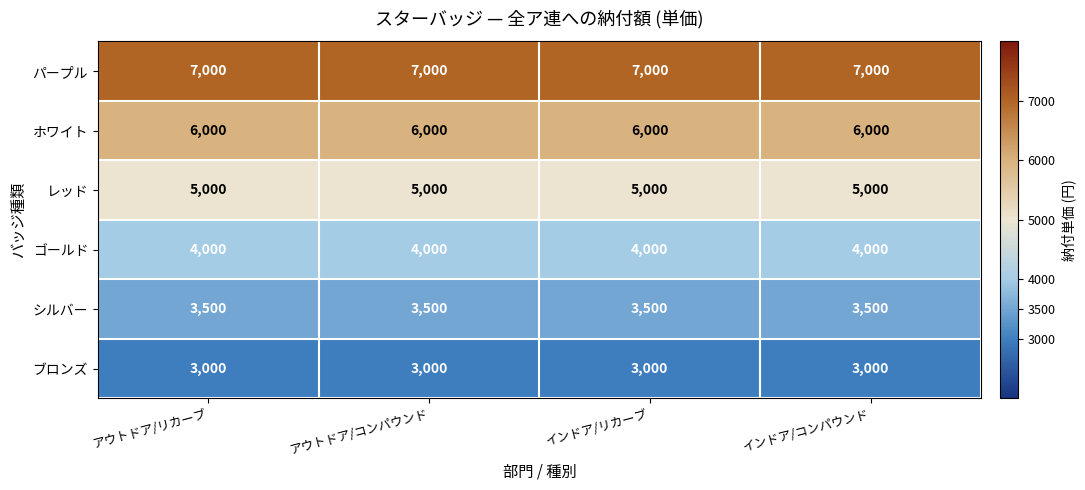

What is the minimum value shown in the chart?

3000